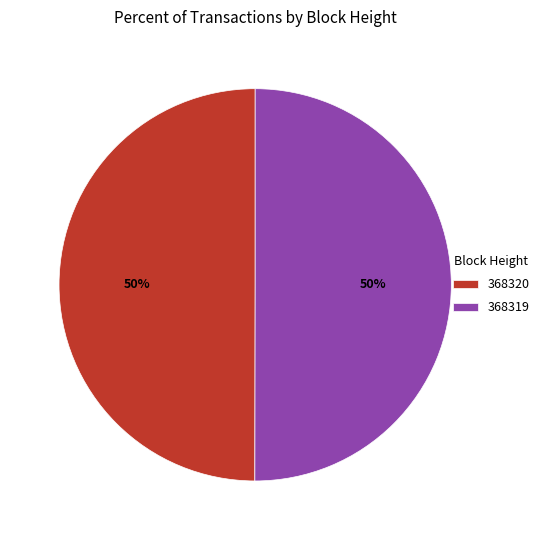

The 368319 slice represents 42% of the pie. True or false?

False